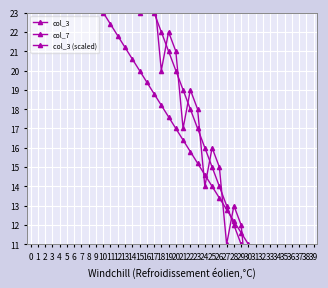

How many values in the col_3 (scaled) series exceed 17?

20